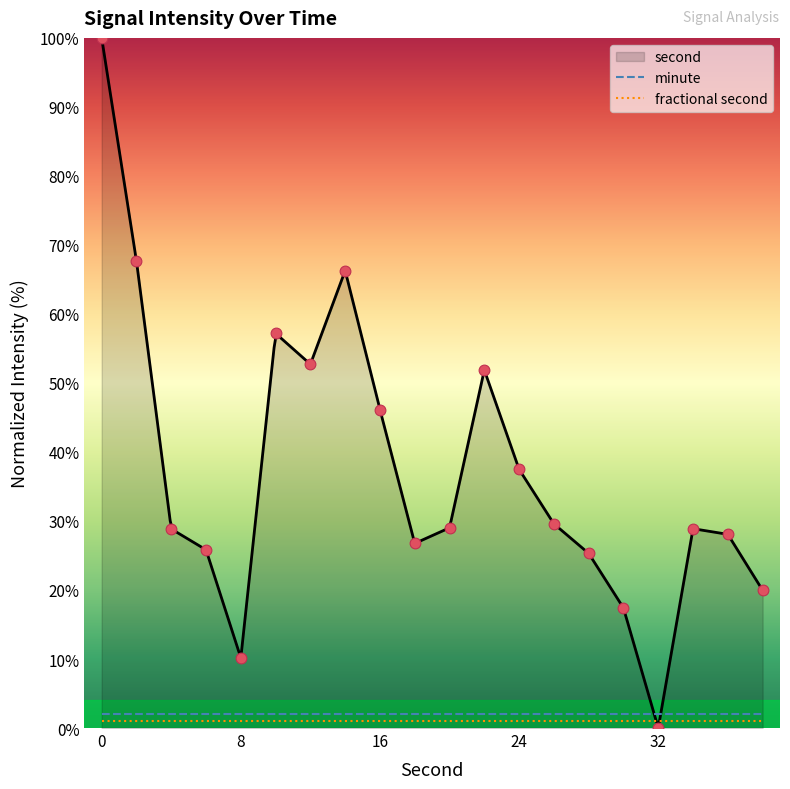

True or false: minute and fractional second intersect in this chart.

False